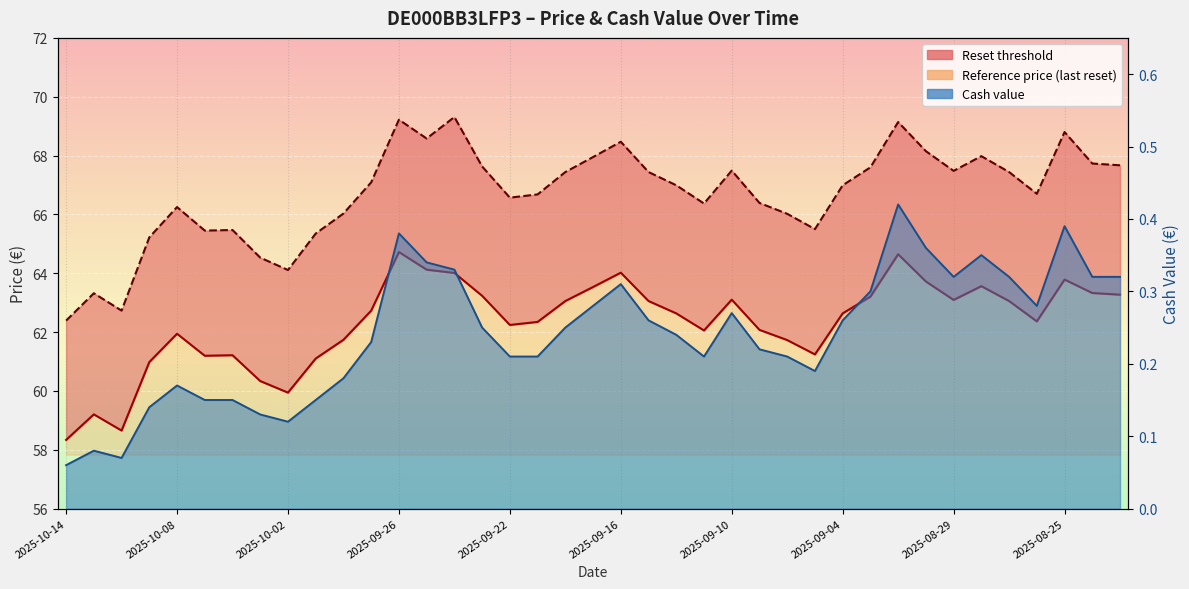

At which label is Reset threshold closest to 61?

2025-10-09